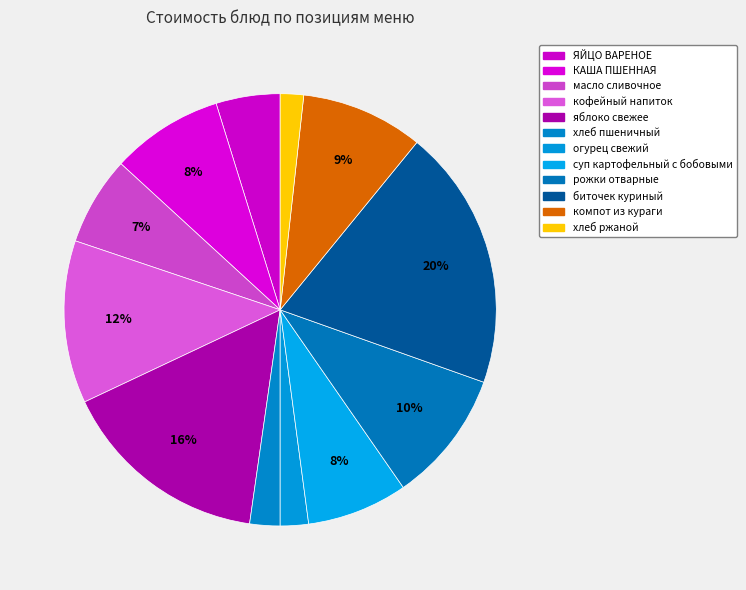

True or false: огурец свежий accounts for 15% of the total.

False